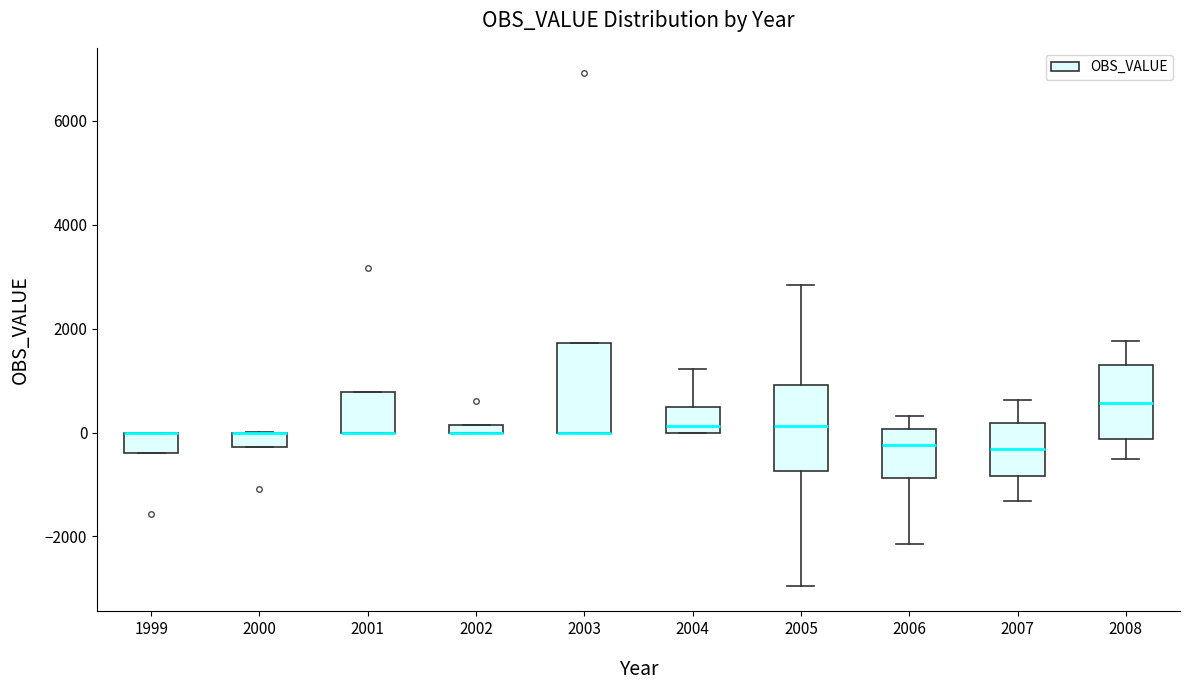

Where is the upper edge of the box at x = 2003 on the y-axis? The values are not printed on the chart, so give them approximately, as read against the axis.

1800